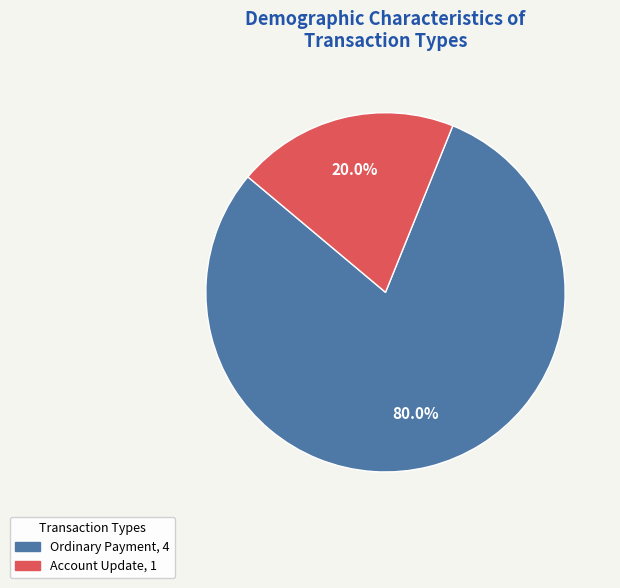

Does any single category account for the majority?

Yes